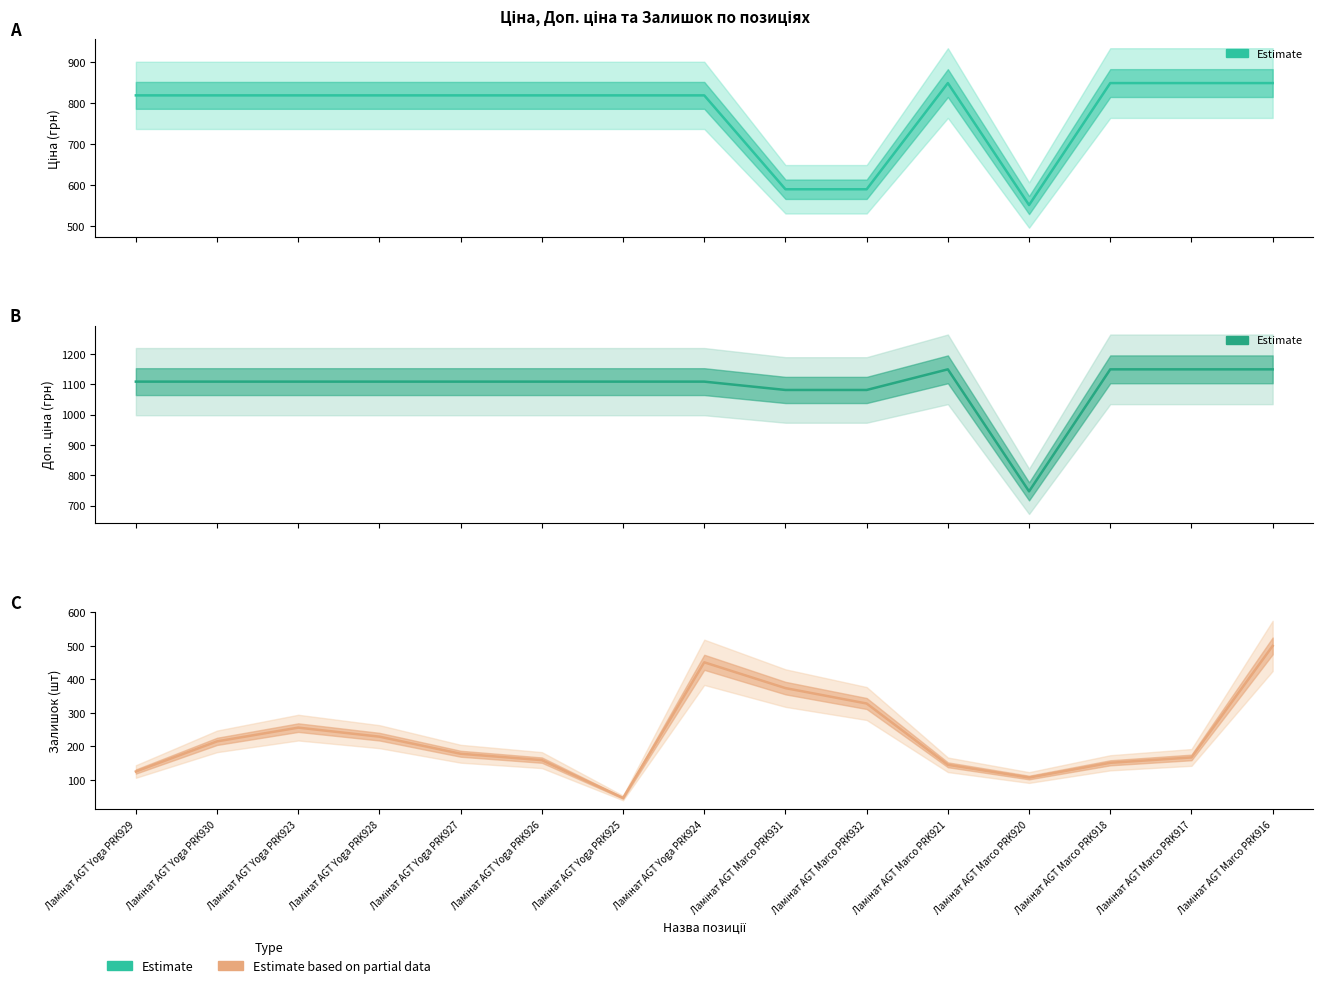

What is the spread (max minus min) of values at Ламінат AGT Yoga PRK928?

880.2